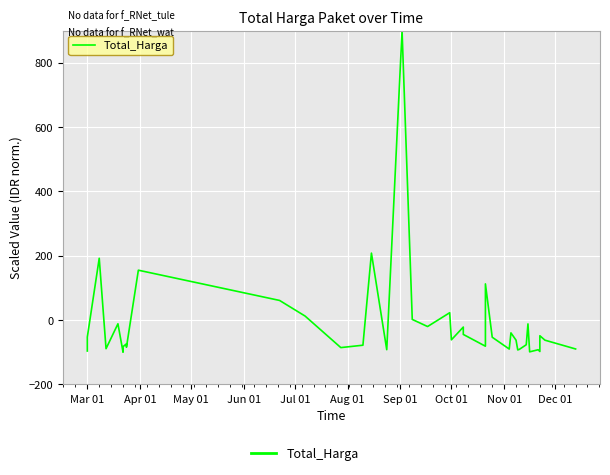

Does the chart display data point markers on the line(s)?

No